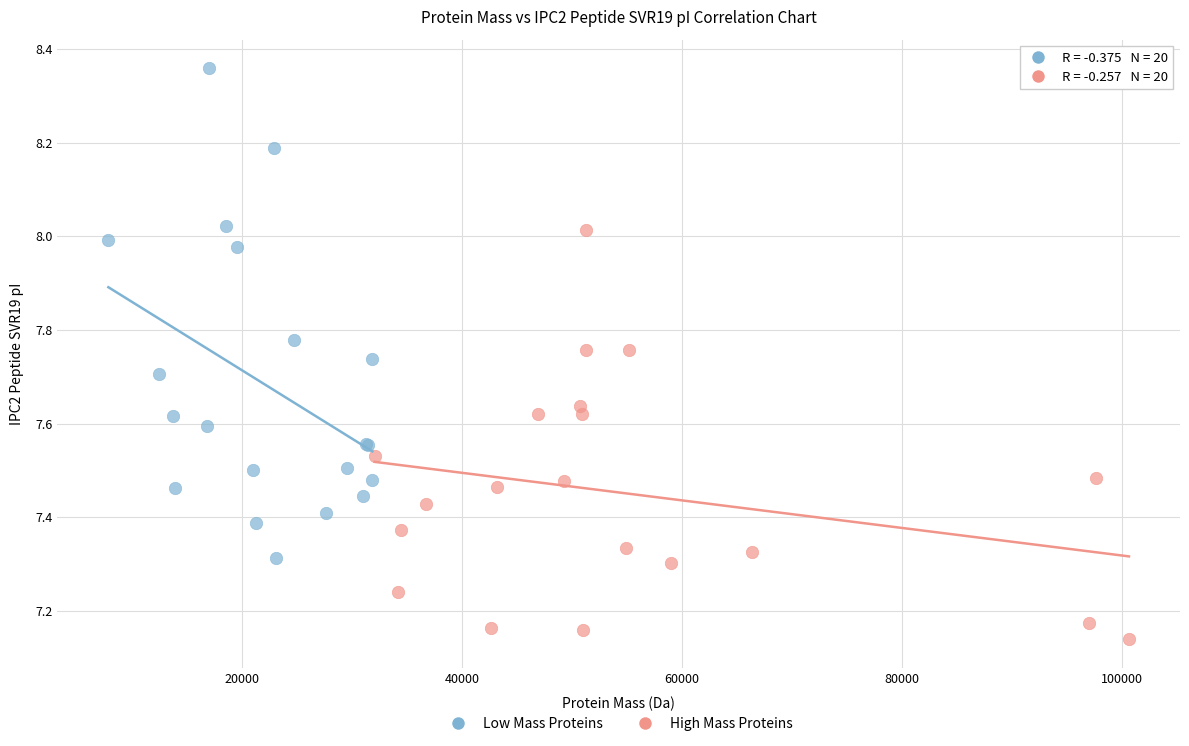

Which series contains the highest Y value?

Low Mass Proteins